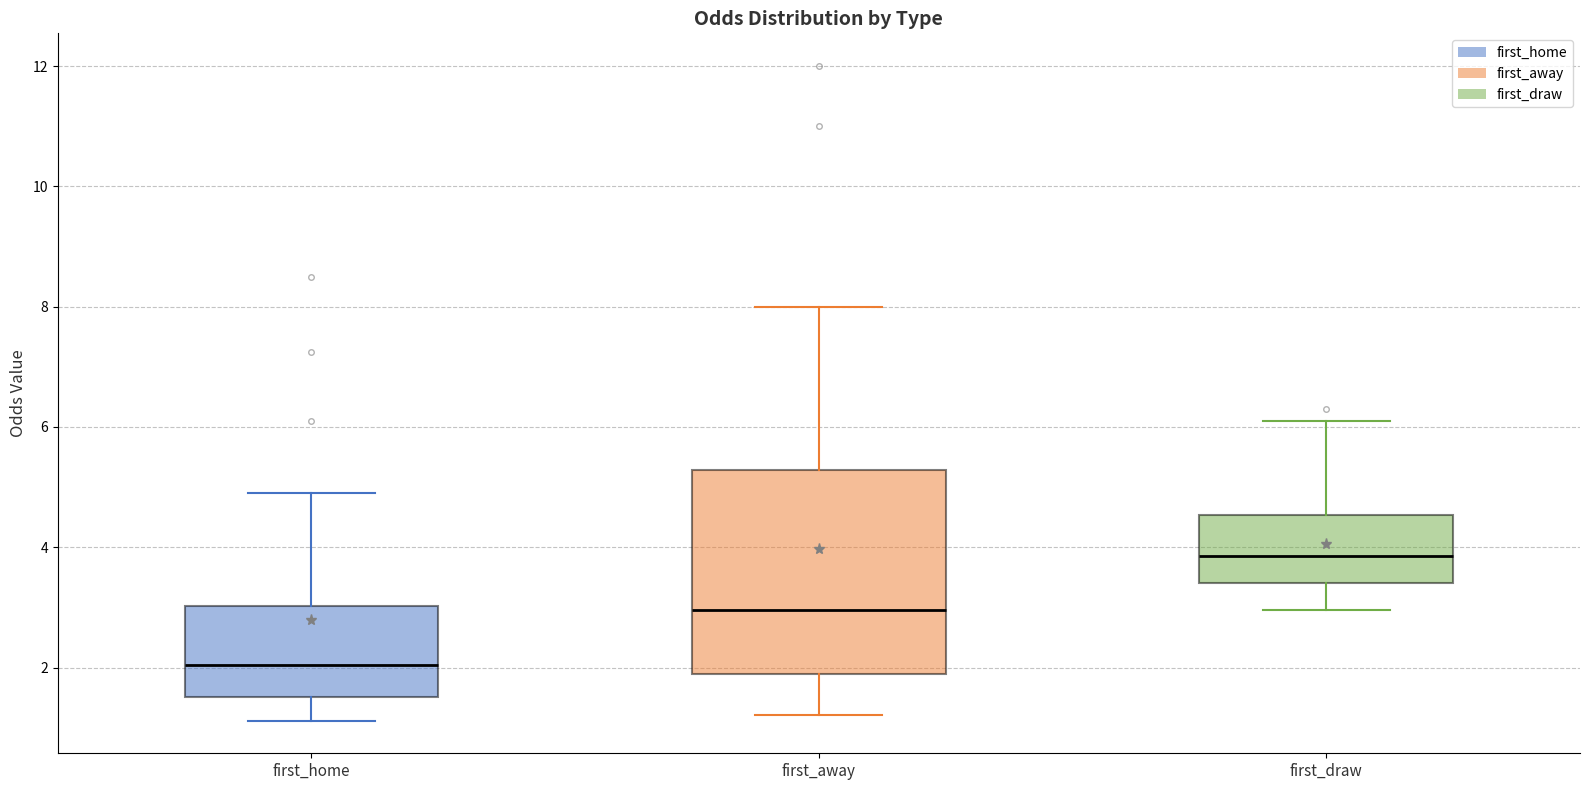

Reading left to right, read every box against the y-axis: the position of its median line, the range the box covers, and the ends of its whiskers. The values are not printed on the chart, so give them approximately, as read against the axis.

first_home: median 2.0, box 1.6 to 3.0, whiskers 1.2 to 5.0
first_away: median 3.0, box 1.8 to 5.2, whiskers 1.2 to 8.0
first_draw: median 3.8, box 3.4 to 4.6, whiskers 3.0 to 6.2